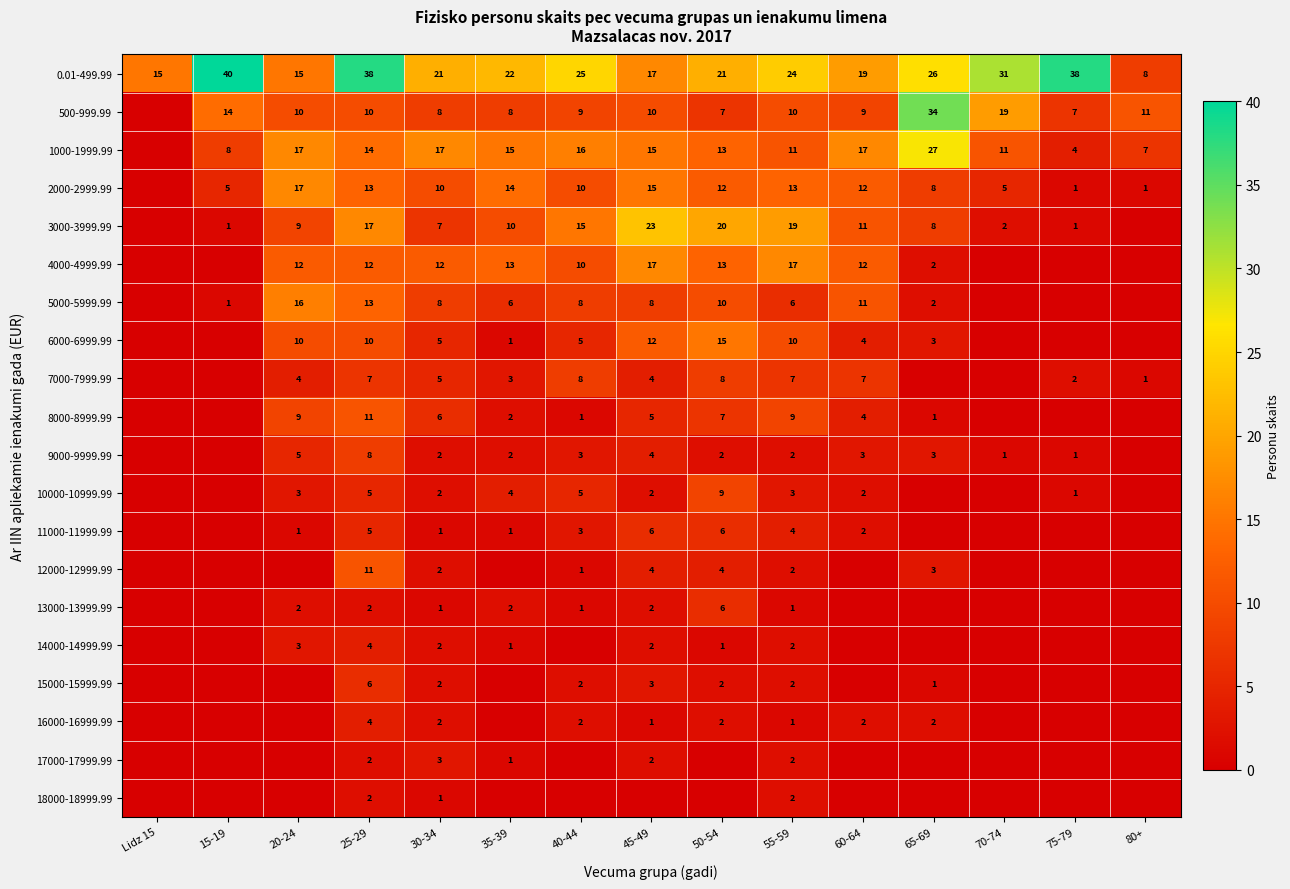

What is the total value across all series at 20-24?

133